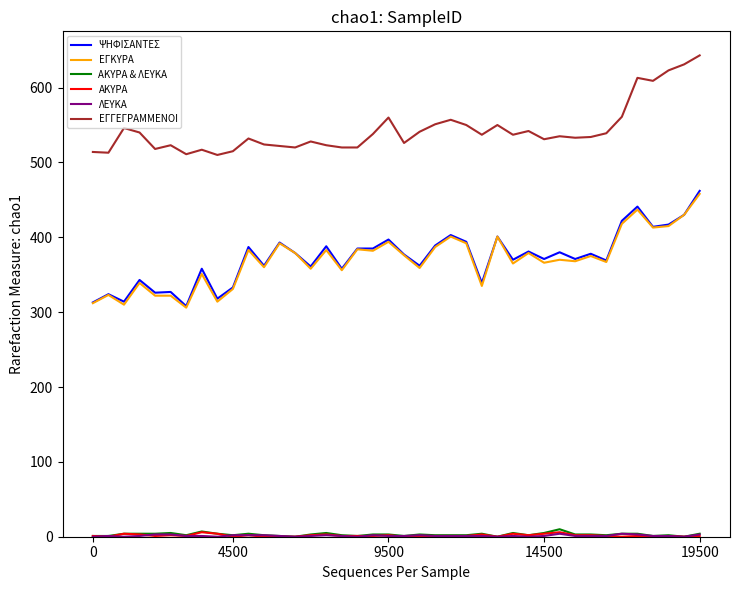

Which series has the largest total across all categories?

ΕΓΓΕΓΡΑΜΜΕΝΟΙ